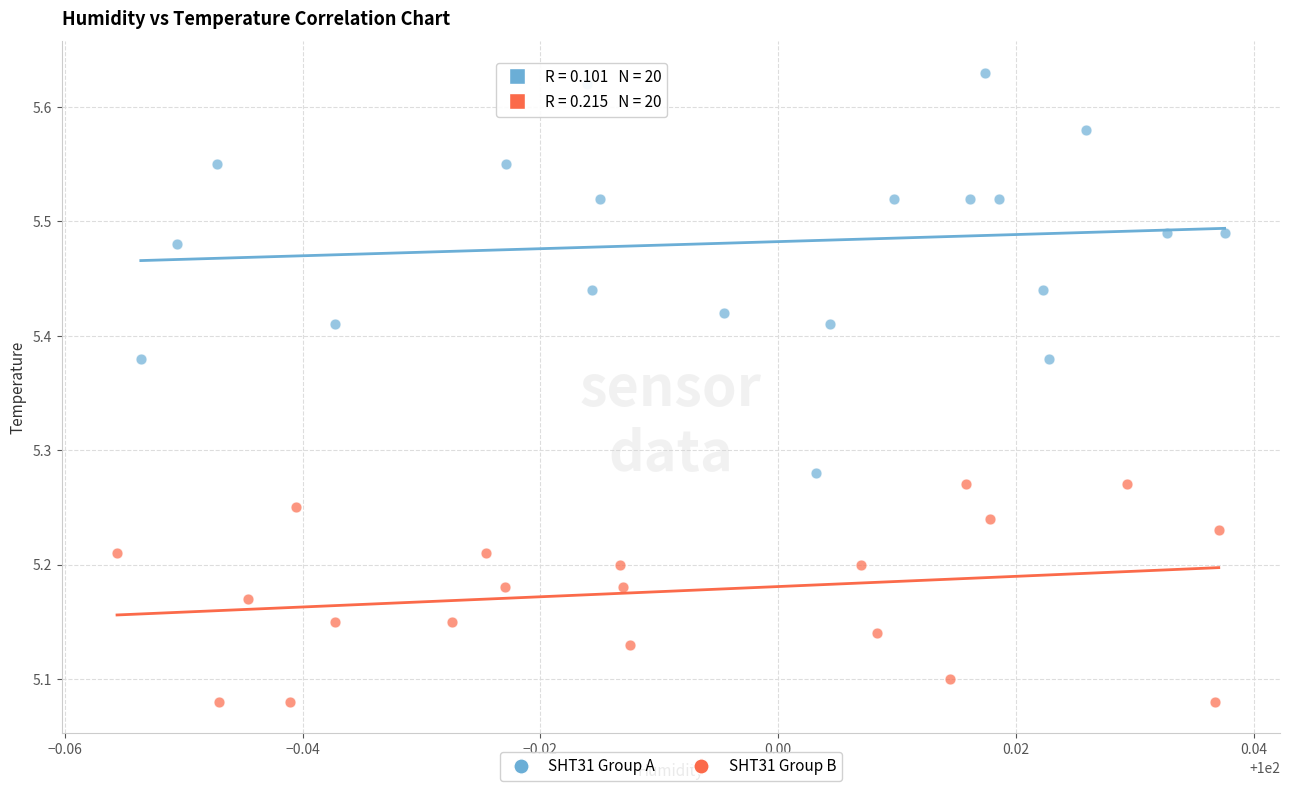

Which series contains the lowest Y value?

SHT31 Group B